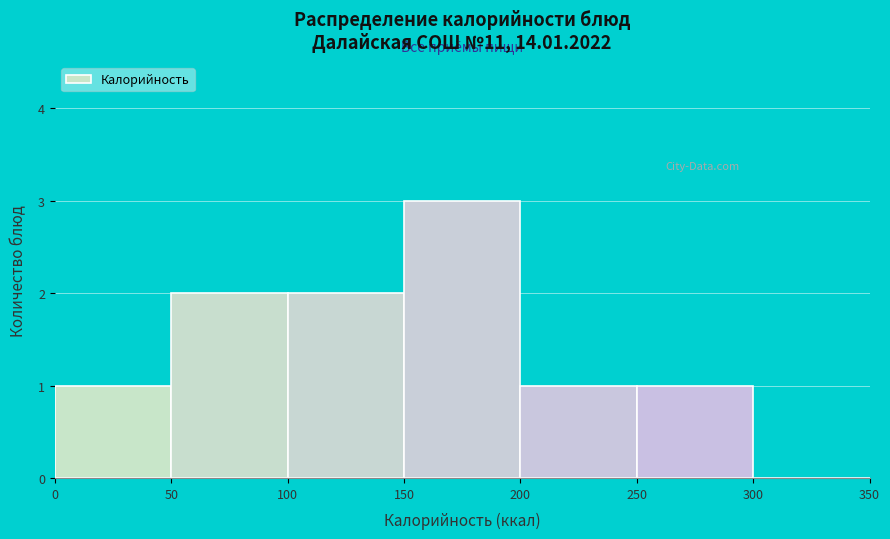

Reading left to right, transcribe this chart: for each bar, give the range it covers on the x-axis and its height. The values are not printed on the chart, so give them approximately, as read against the axis.

0 to 50: 1
50 to 100: 2
100 to 150: 2
150 to 200: 3
200 to 250: 1
250 to 300: 1
300 to 350: 0